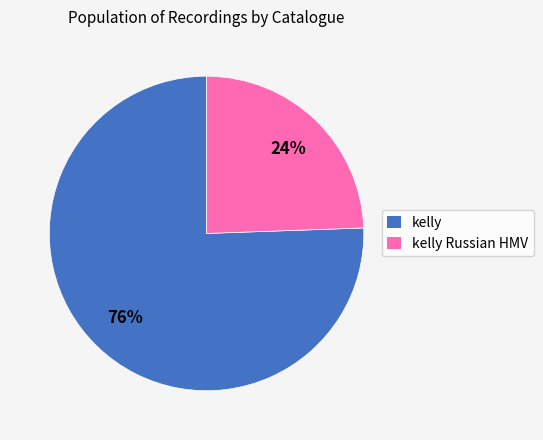

Which category has the smallest portion of the pie?

kelly Russian HMV